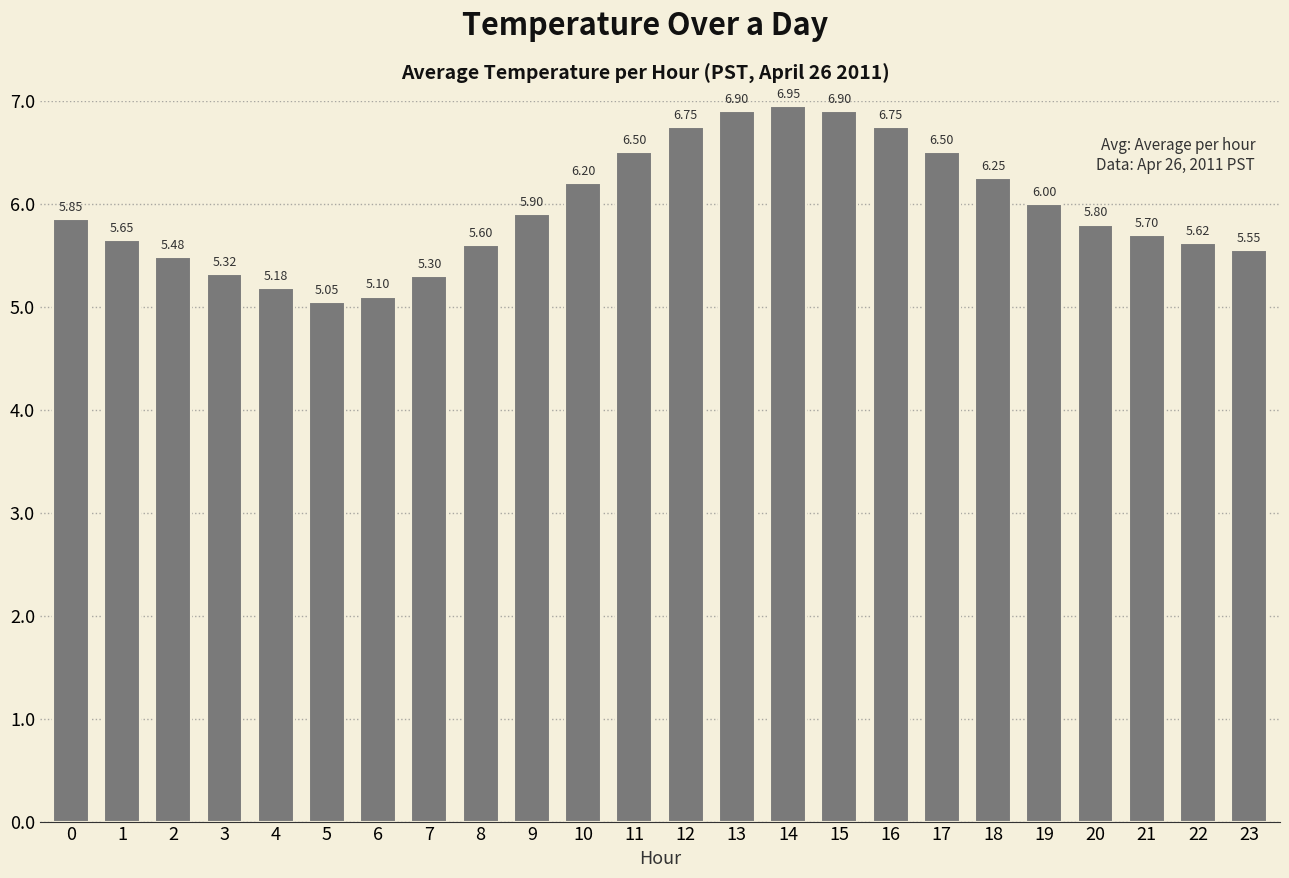

How many categories are shown in the chart?

24